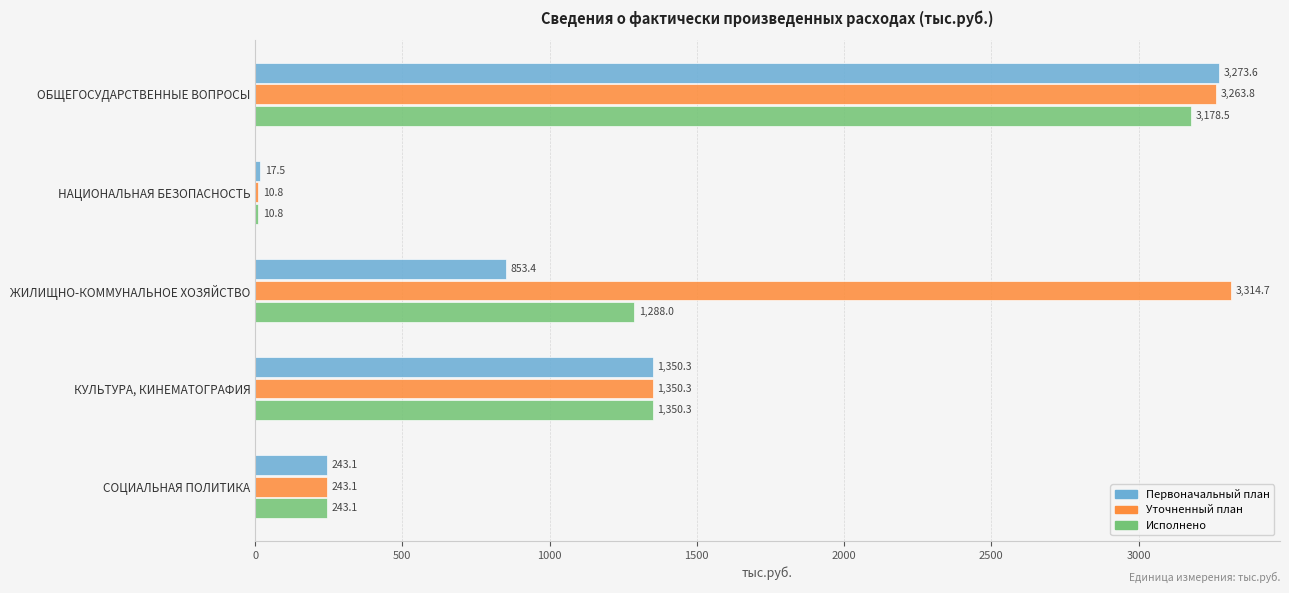

Rank the series by their maximum value, from highest to lowest.

Уточненный план, Первоначальный план, Исполнено